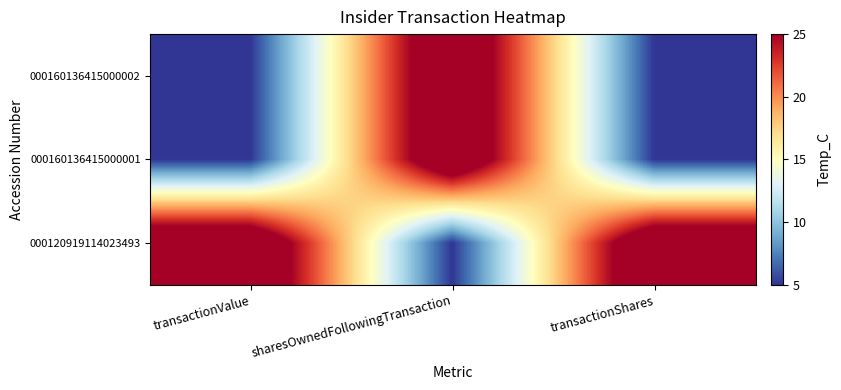

Reading left to right, transcribe all the data shown in this chart.

000160136415000002: transactionValue=5	sharesOwnedFollowingTransaction=30	transactionShares=5
000160136415000001: transactionValue=5	sharesOwnedFollowingTransaction=30	transactionShares=5
000120919114023493: transactionValue=30	sharesOwnedFollowingTransaction=5	transactionShares=30